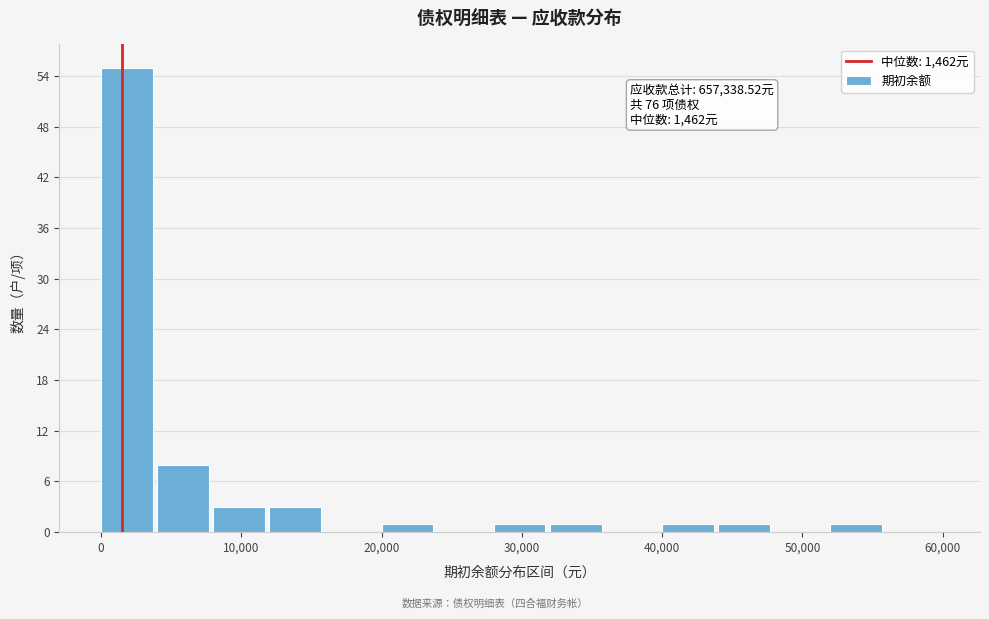

Over which range of the x-axis is the bar tallest?

0 to 4000